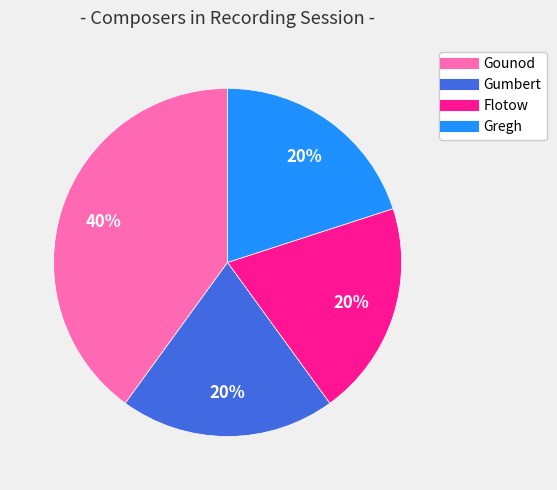

To the nearest percent, what percentage of the pie is Gregh?

20%